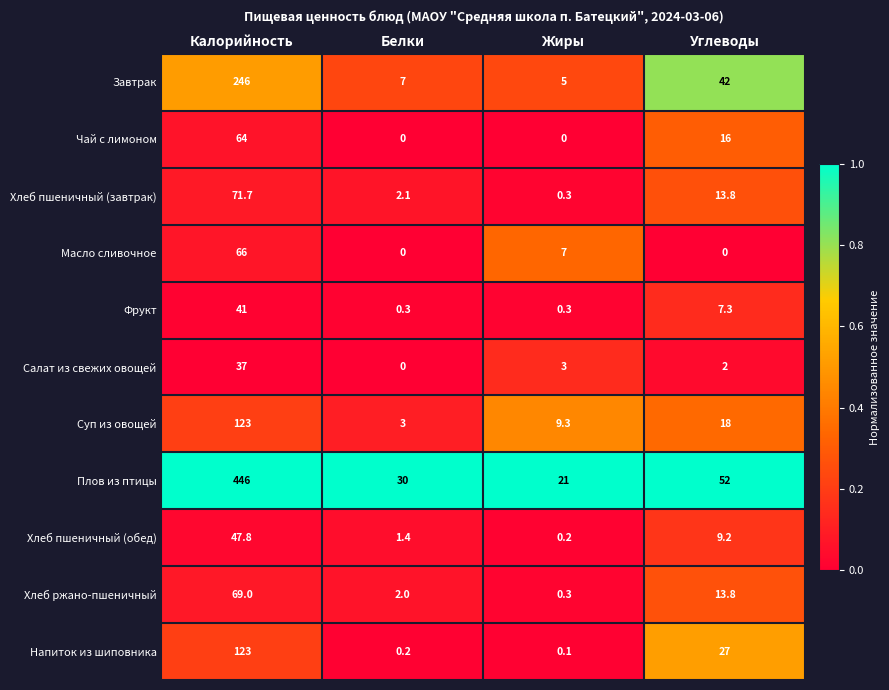

At which label is Масло сливочное closest to 33?

Жиры